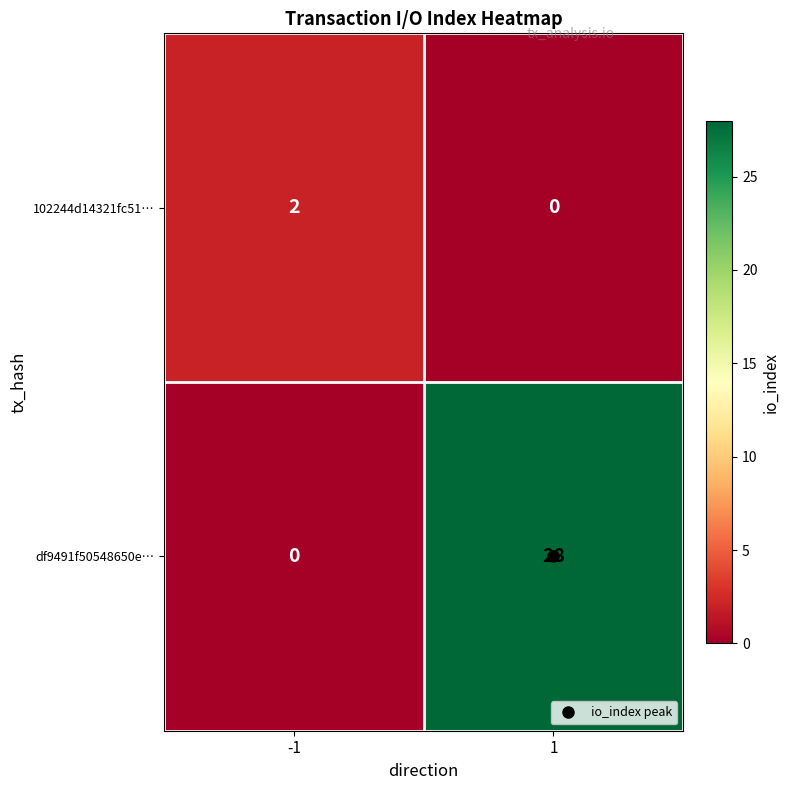

How many values in the 102244d14321fc51… series are below 2?

1